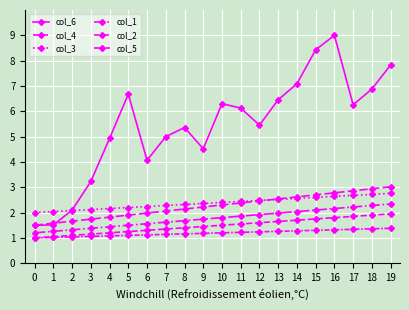

What is the difference between the second highest and second lowest values in the col_1 series?

1.0